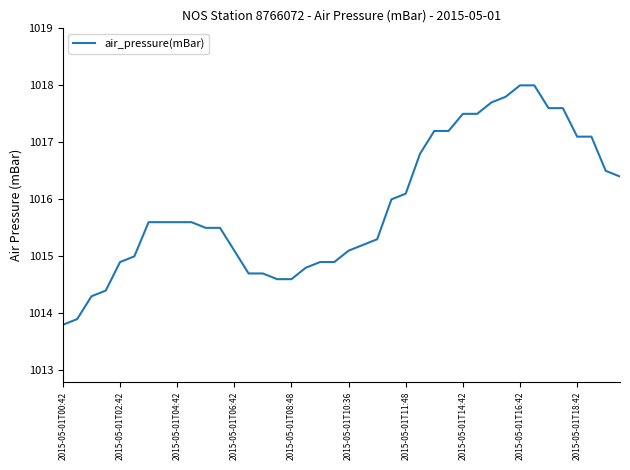

What is the difference between the maximum and minimum values?

4.2